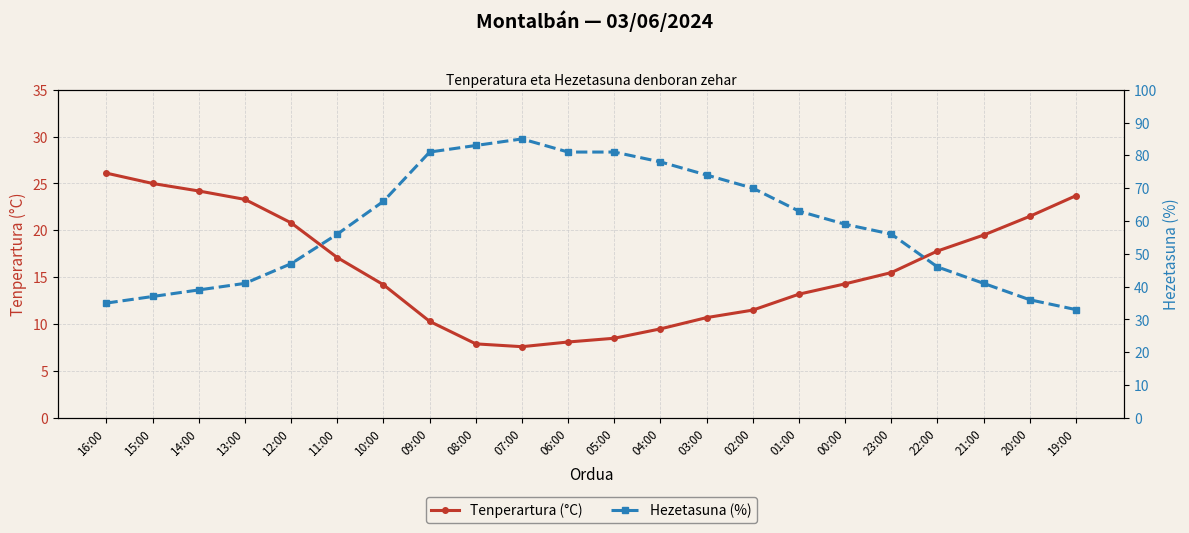

Reading left to right, transcribe all the data shown in this chart.

Tenperartura (°C): 26.1	25.0	24.2	23.3	20.8	17.1	14.2	10.3	7.9	7.6	8.1	8.5	9.5	10.7	11.5	13.2	14.3	15.5	17.8	19.5	21.5	23.7
Hezetasuna (%): 35.0	37.0	39.0	41.0	47.0	56.0	66.0	81.0	83.0	85.0	81.0	81.0	78.0	74.0	70.0	63.0	59.0	56.0	46.0	41.0	36.0	33.0